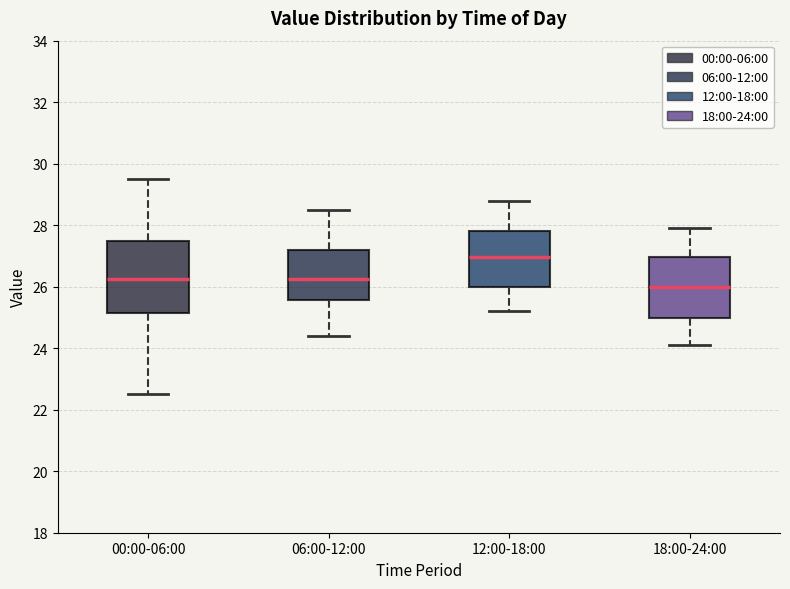

Where is the upper edge of the box for 00:00-06:00 on the y-axis? The values are not printed on the chart, so give them approximately, as read against the axis.

27.6